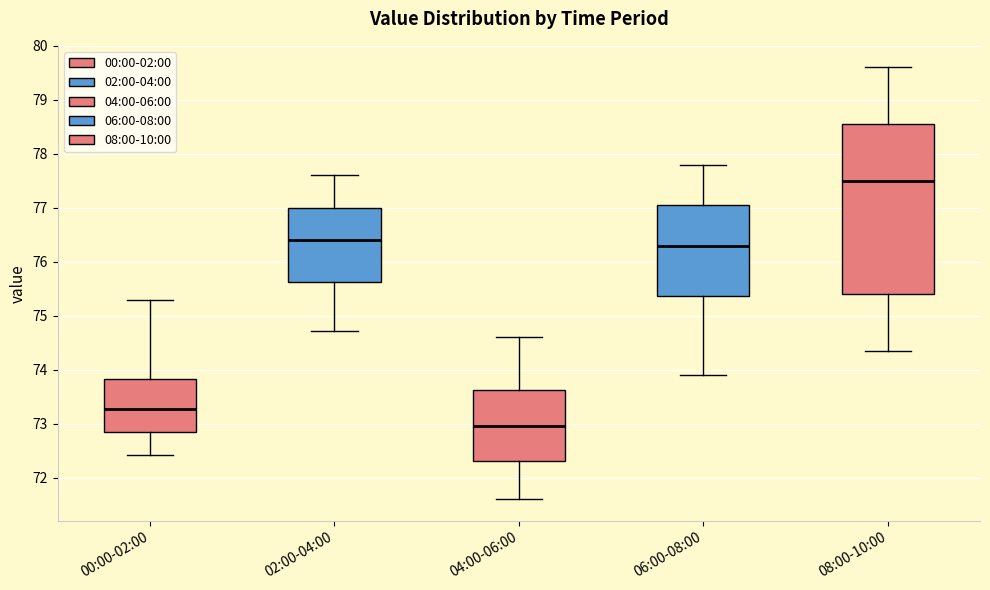

Reading left to right, transcribe this box plot: for each box, give where its median line is, the range the box spans, and where its two whiskers end, as read against the y-axis. The values are not printed on the chart, so give them approximately, as read against the axis.

00:00-02:00: median 73.3, box 72.9 to 73.8, whiskers 72.4 to 75.3
02:00-04:00: median 76.4, box 75.6 to 77.0, whiskers 74.7 to 77.6
04:00-06:00: median 73.0, box 72.3 to 73.6, whiskers 71.6 to 74.6
06:00-08:00: median 76.3, box 75.4 to 77.1, whiskers 73.9 to 77.8
08:00-10:00: median 77.5, box 75.4 to 78.6, whiskers 74.4 to 79.6